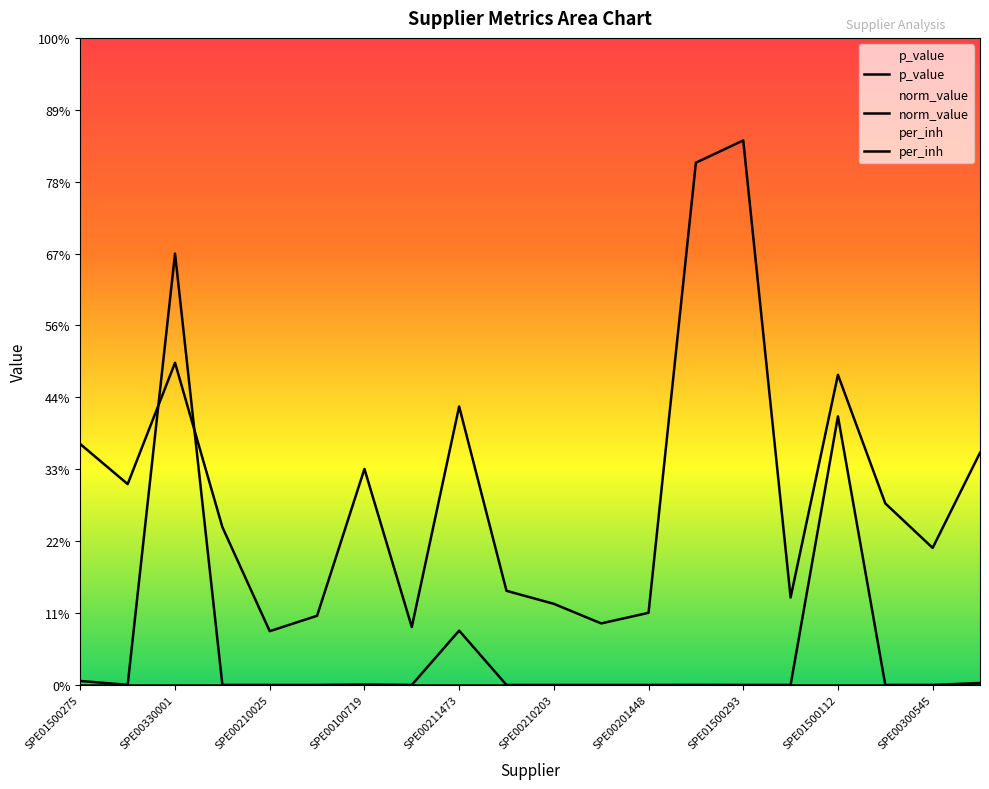

Which category has the lowest value across all series?

SPE00210025